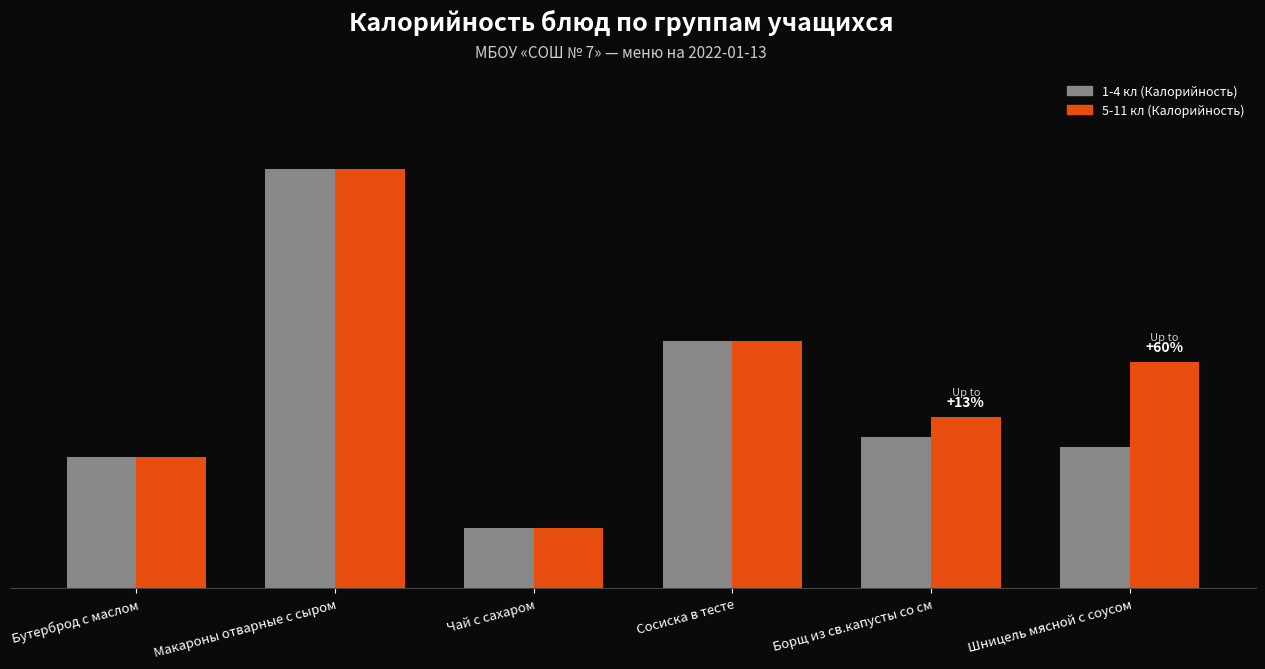

Reading left to right, what are all the values shown in this chart?

1-4 кл (Калорийность): Бутерброд с маслом=127.1	Макароны отварные с сыром=407.0	Чай с сахаром=58.0	Сосиска в тесте=240.0	Борщ из св.капусты со см=147.0	Шницель мясной с соусом=137.0
5-11 кл (Калорийность): Бутерброд с маслом=127.1	Макароны отварные с сыром=407.0	Чай с сахаром=58.0	Сосиска в тесте=240.0	Борщ из св.капусты со см=165.6	Шницель мясной с соусом=219.0